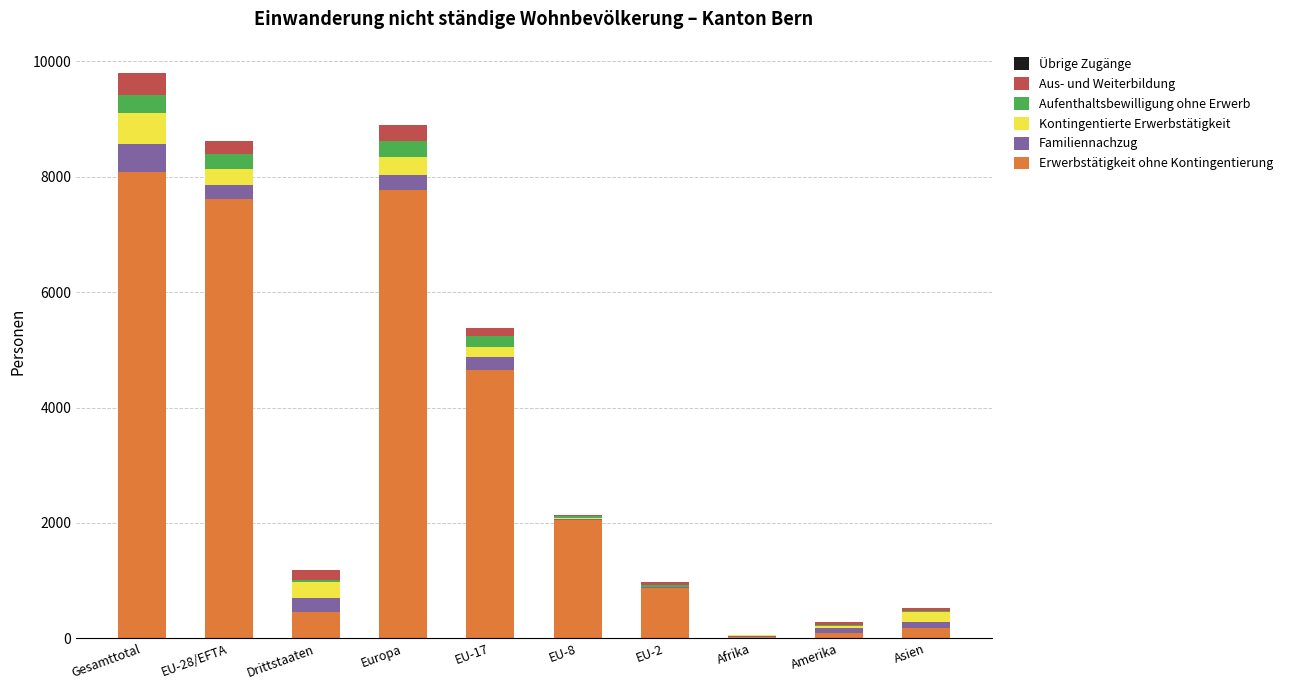

What is the maximum value for Erwerbstätigkeit ohne Kontingentierung?

8077